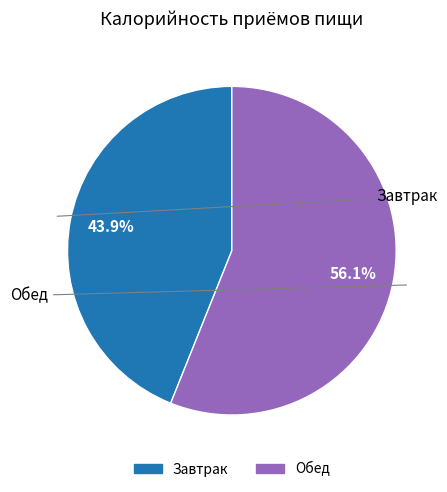

The Завтрак slice represents 44% of the pie. True or false?

True